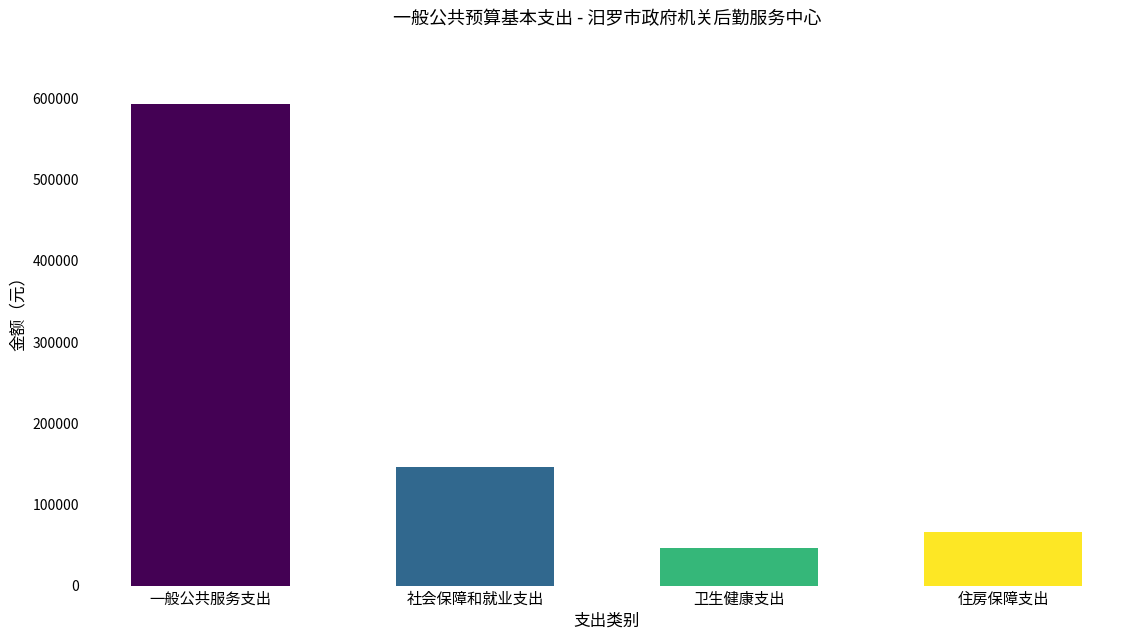

What is the difference between the values at 卫生健康支出 and 社会保障和就业支出?

100346.7